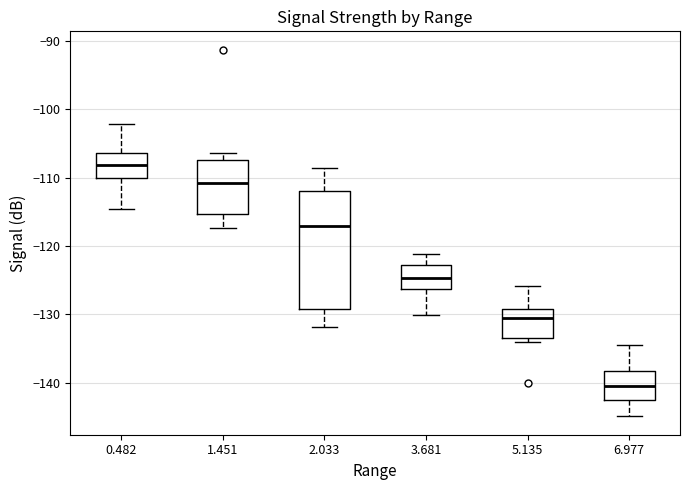

Reading left to right, transcribe this box plot: for each box, give where its median line is, the range the box spans, and where its two whiskers end, as read against the y-axis. The values are not printed on the chart, so give them approximately, as read against the axis.

0.482: median -108, box -110 to -106, whiskers -115 to -102
1.451: median -111, box -115 to -107, whiskers -117 to -106
2.033: median -117, box -129 to -112, whiskers -132 to -109
3.681: median -125, box -126 to -123, whiskers -130 to -121
5.135: median -130, box -133 to -129, whiskers -134 to -126
6.977: median -140, box -143 to -138, whiskers -145 to -134